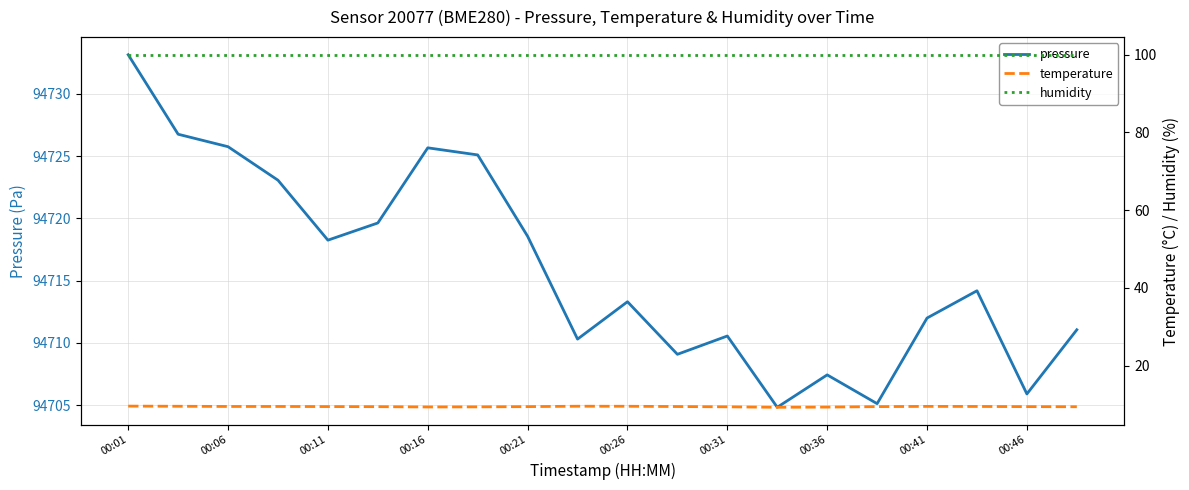

At which label does humidity reach its minimum?

00:01